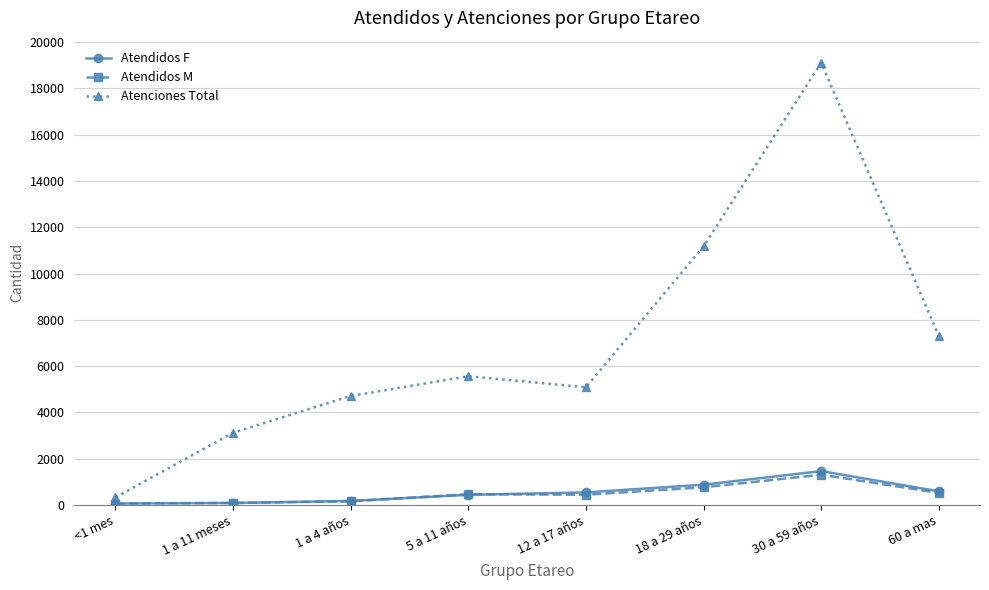

Between <1 mes and 30 a 59 años, which series saw the biggest shift?

Atenciones Total